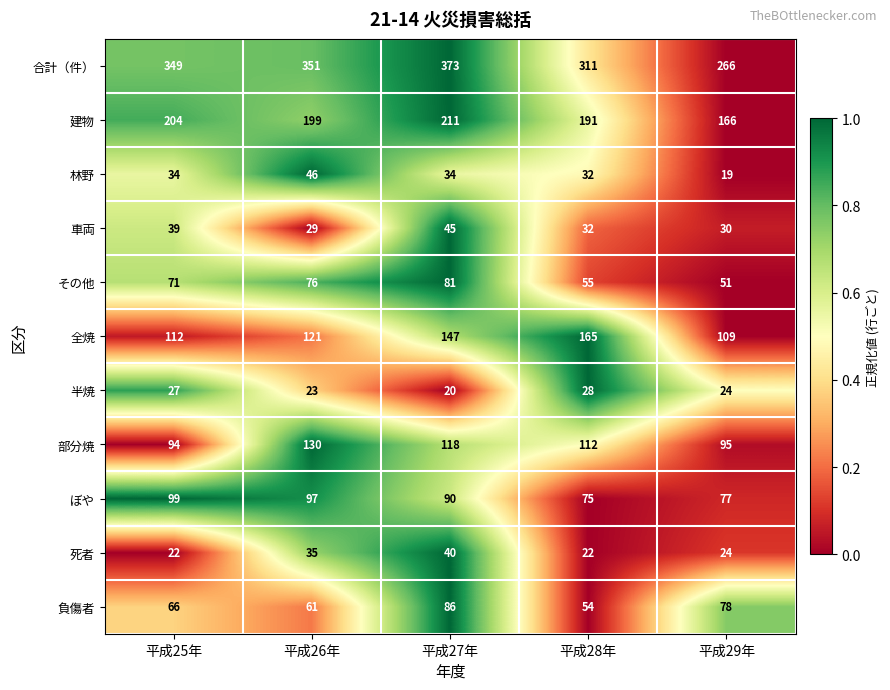

Which series has the largest total across all categories?

合計（件）